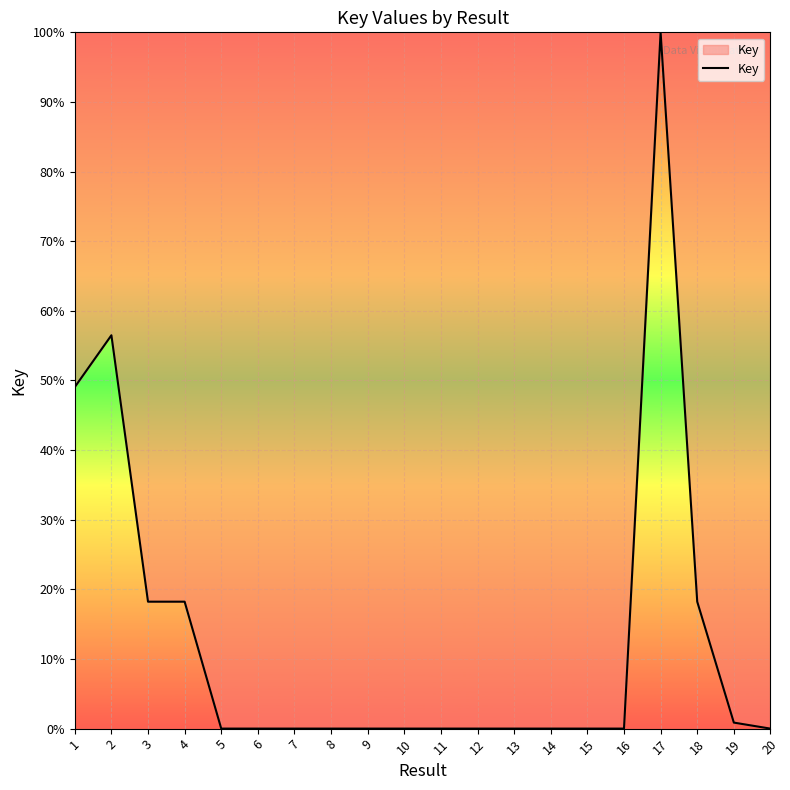

What is the difference between the maximum and second lowest values?

100.0